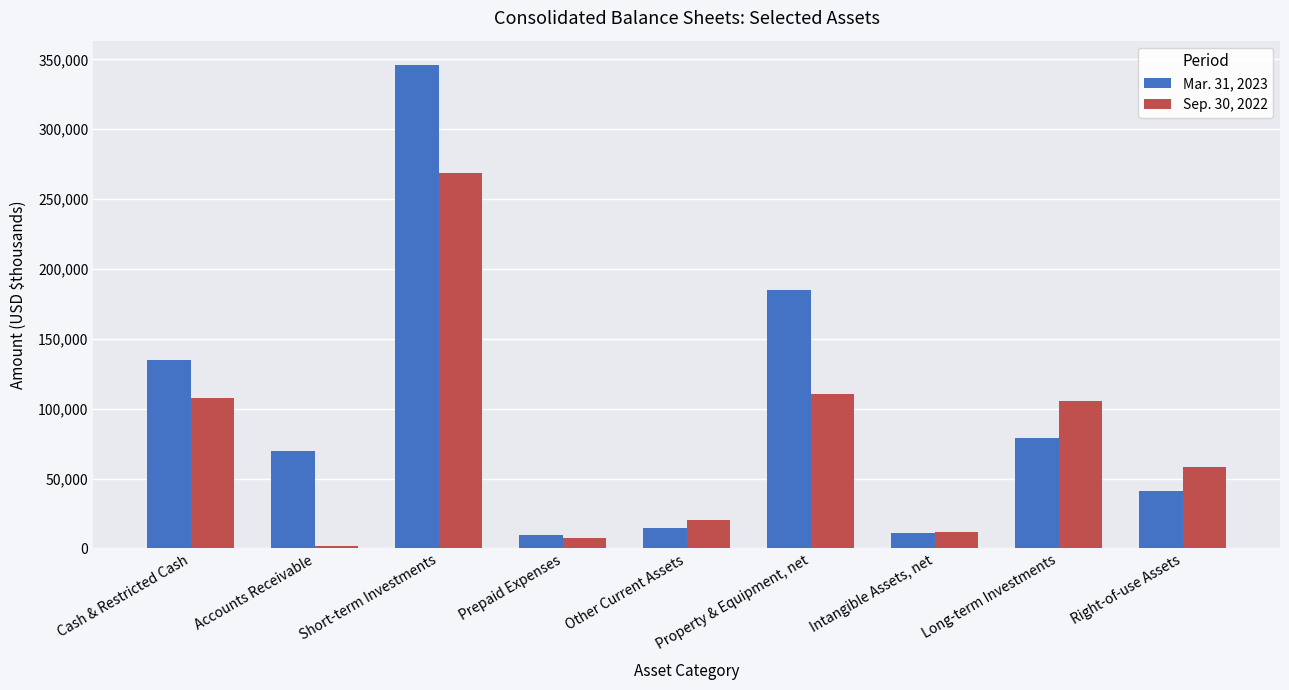

Rank the categories by Sep. 30, 2022 value from lowest to highest.

Accounts Receivable, Prepaid Expenses, Intangible Assets, net, Other Current Assets, Right-of-use Assets, Long-term Investments, Cash & Restricted Cash, Property & Equipment, net, Short-term Investments